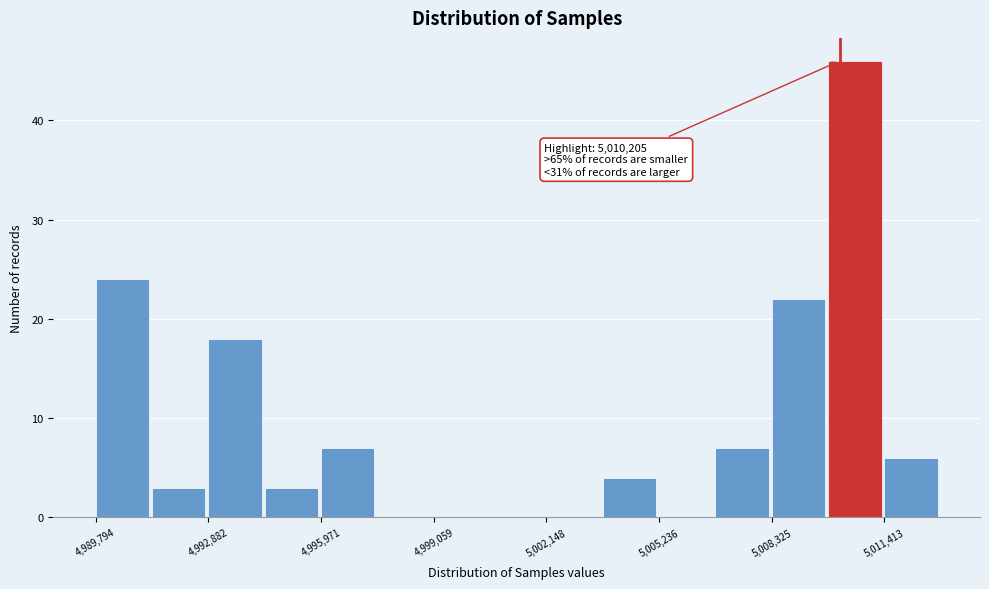

Read against the x-axis, roughly where is the centre of the tallest bar?

5010500